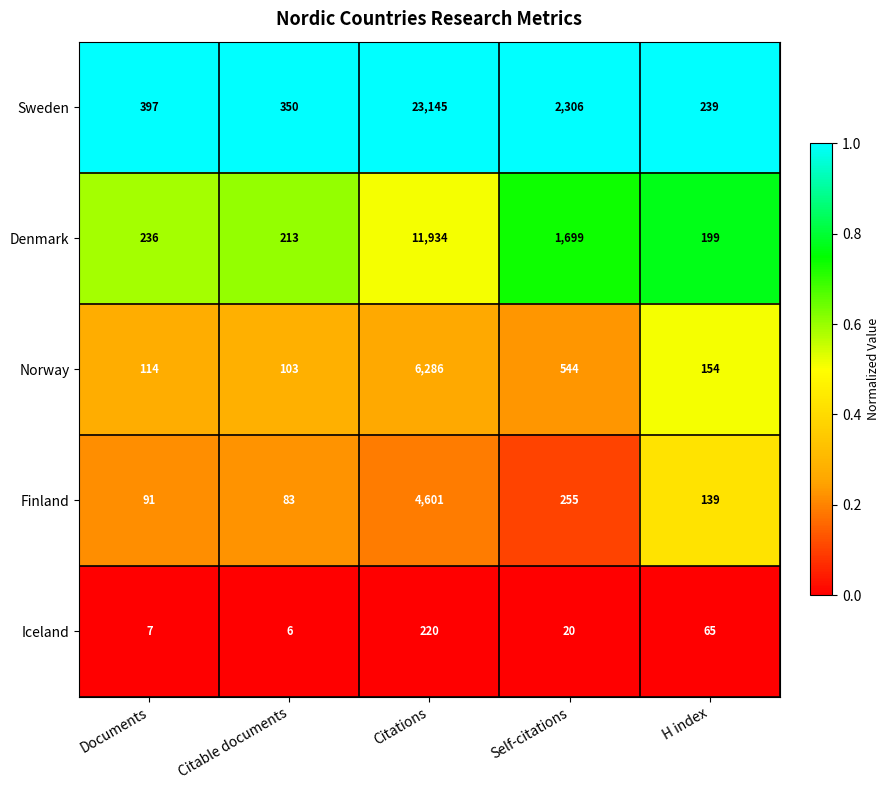

What is the maximum value shown in the chart?

23145